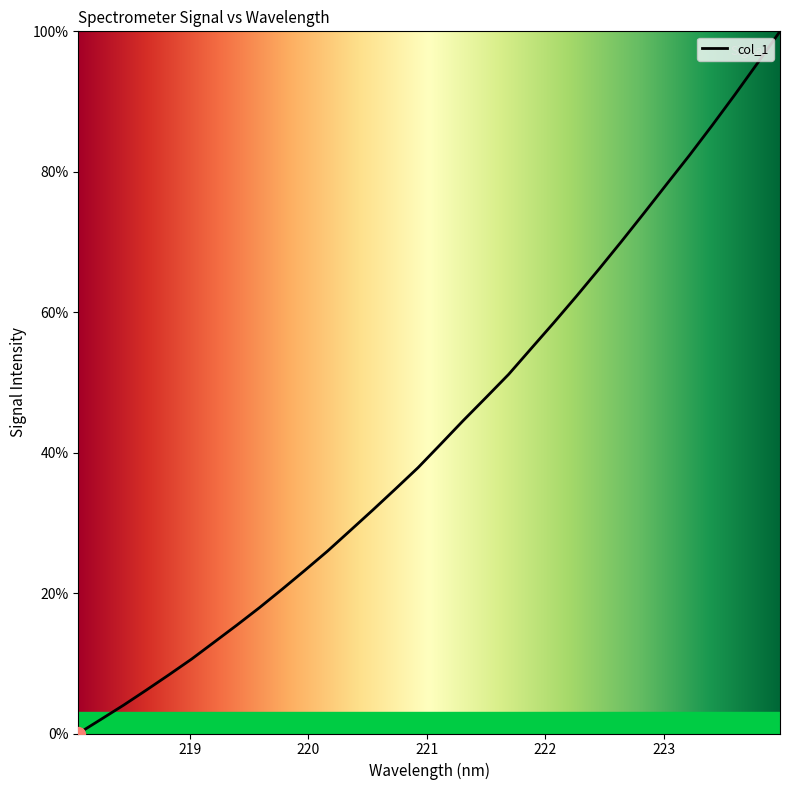

What is the maximum value shown in the chart?

100.0